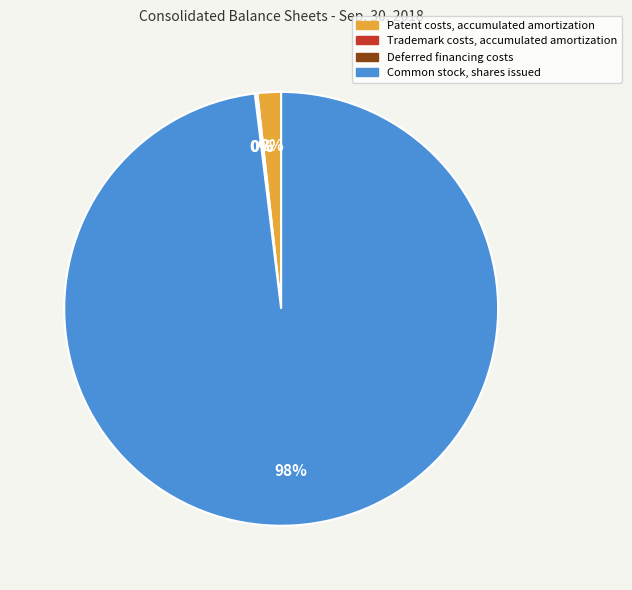

What is the largest slice in the pie chart?

Common stock, shares issued